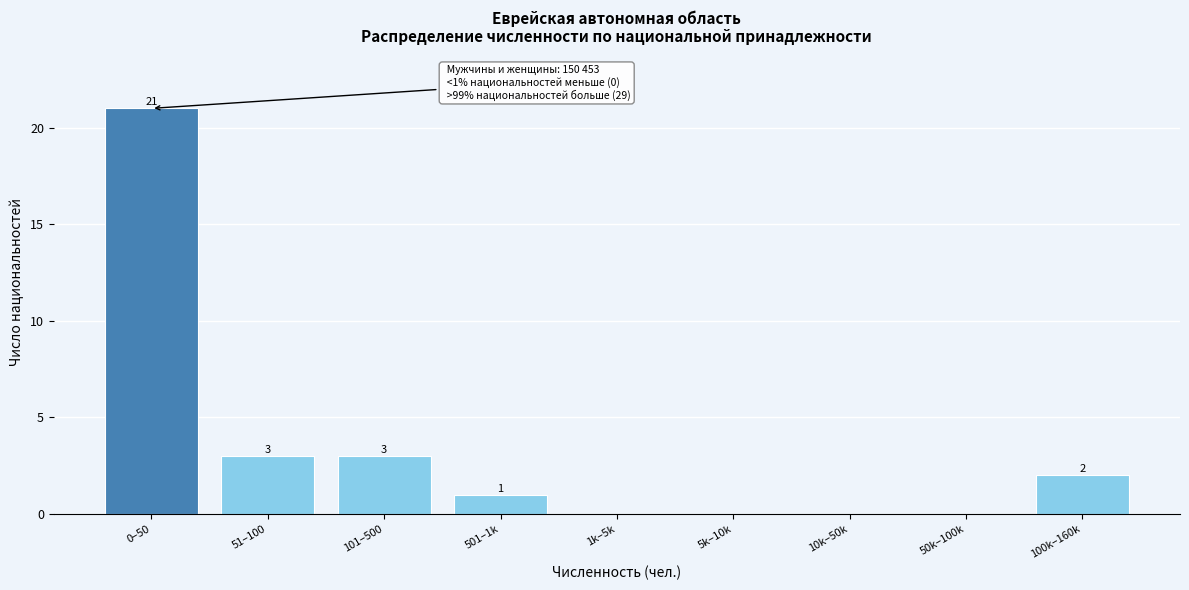

Reading right to left, transcribe all the data shown in this chart.

100k–160k=2	50k–100k=0	10k–50k=0	5k–10k=0	1k–5k=0	501–1k=1	101–500=3	51–100=3	0–50=21